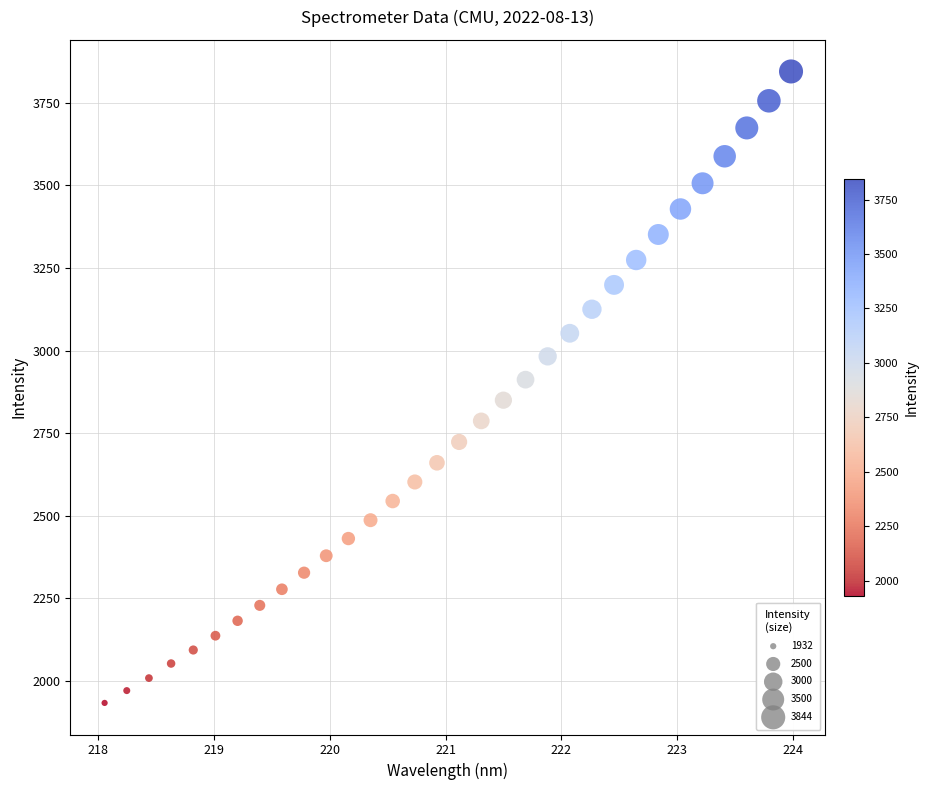

What is the range of X values (max minus min)?

5.9